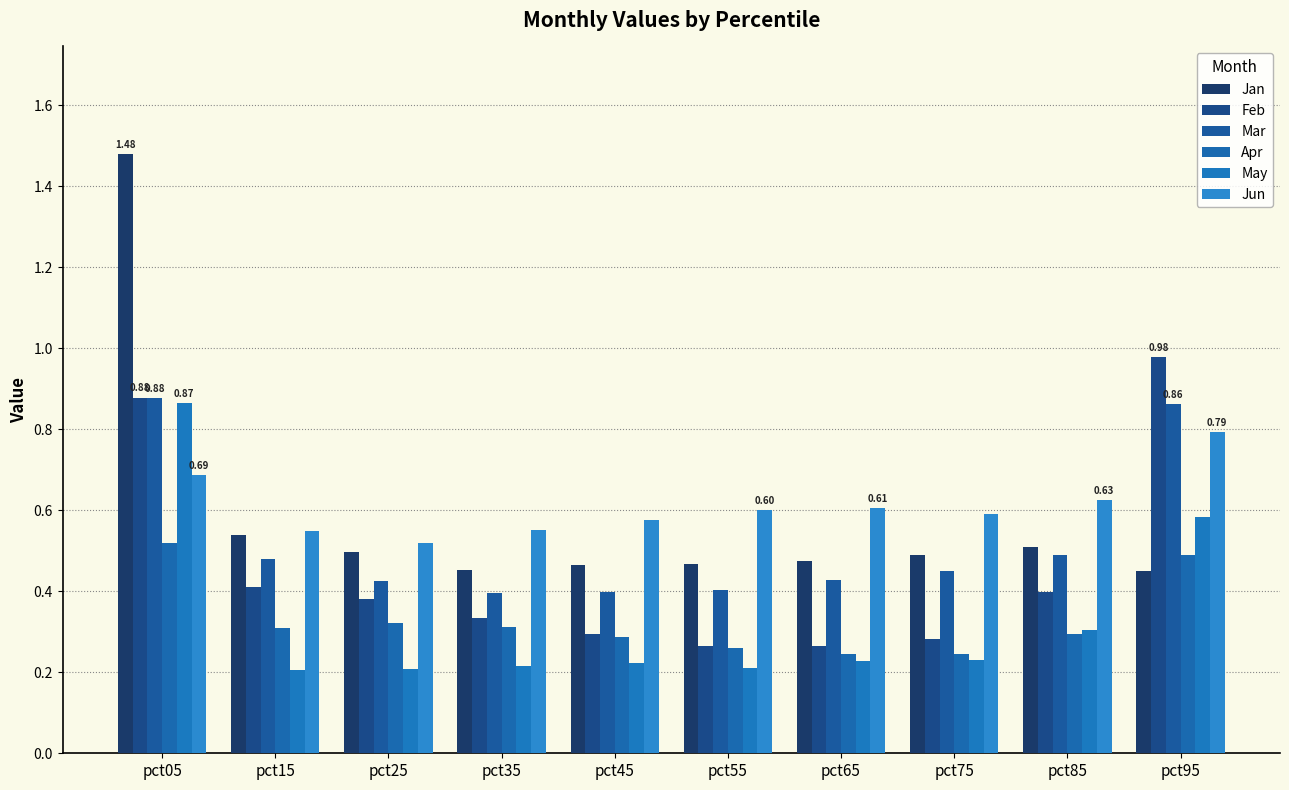

What is the minimum value shown in the chart?

0.2